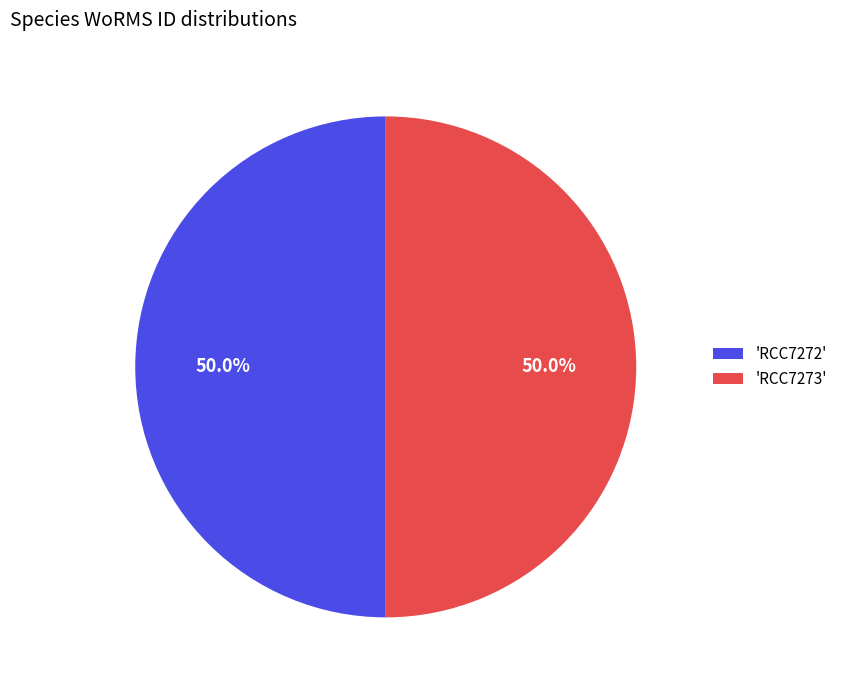

Do 'RCC7273' and 'RCC7272' together represent more than half of the pie?

Yes